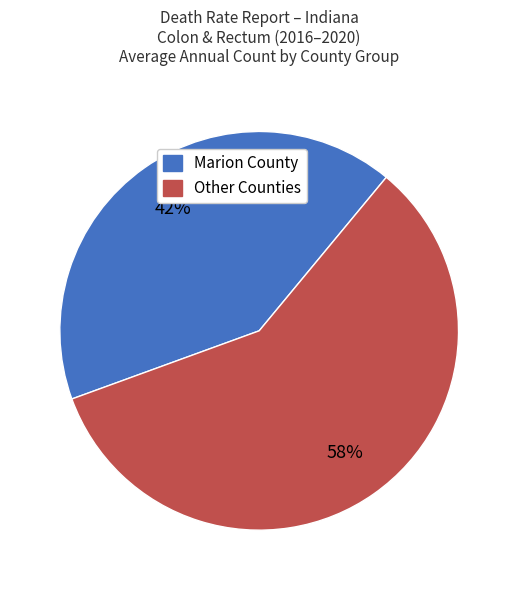

Count the number of slices in the pie.

2